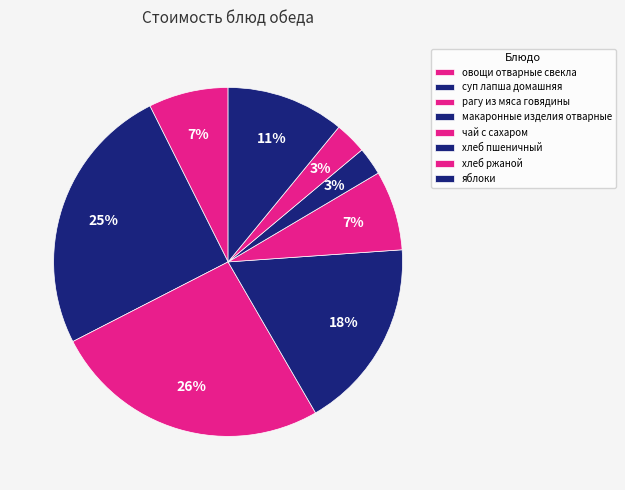

The рагу из мяса говядины slice represents 26% of the pie. True or false?

True